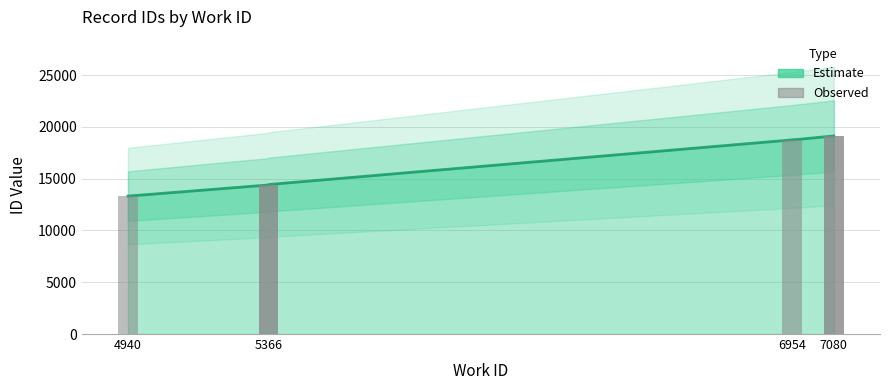

What is the sum of the values at 4940 and 6954?

32057